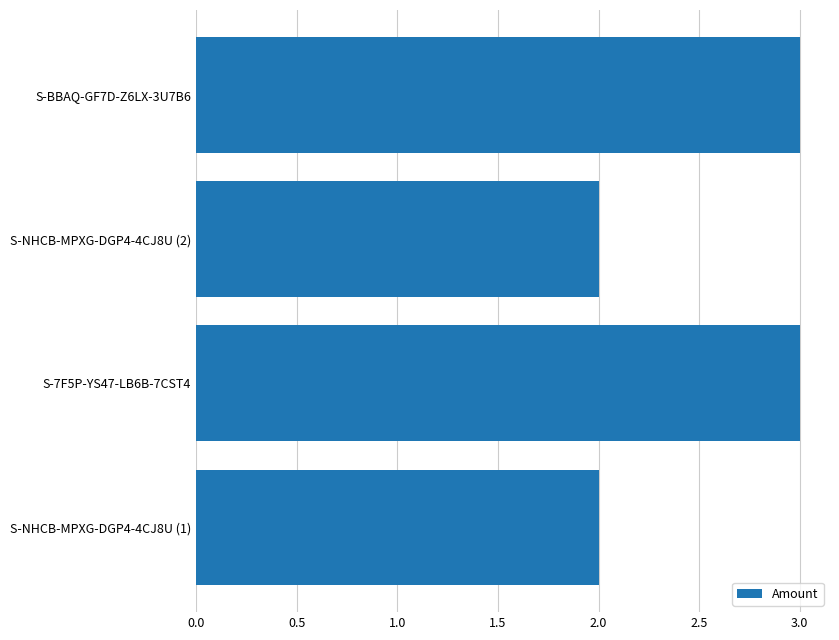

What is the sum of all values?

10